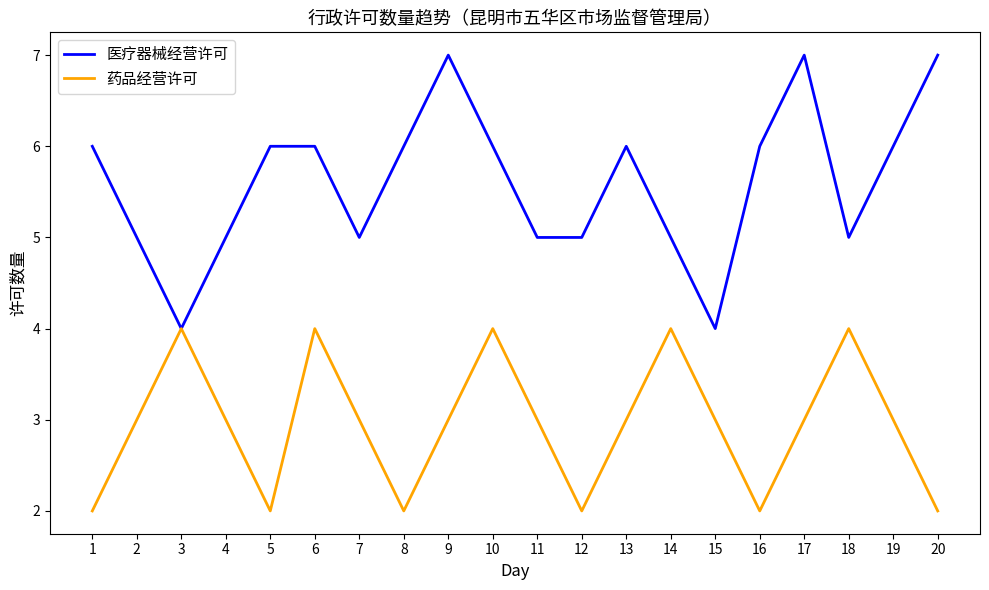

Rank the series at 13 from lowest to highest value.

药品经营许可, 医疗器械经营许可